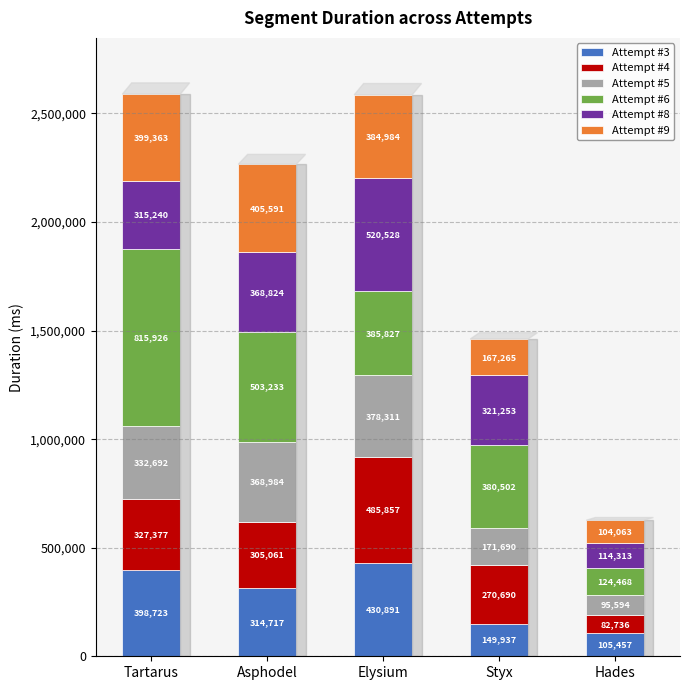

Reading right to left, what are the values for Attempt #3?

105457	149937	430891	314717	398723